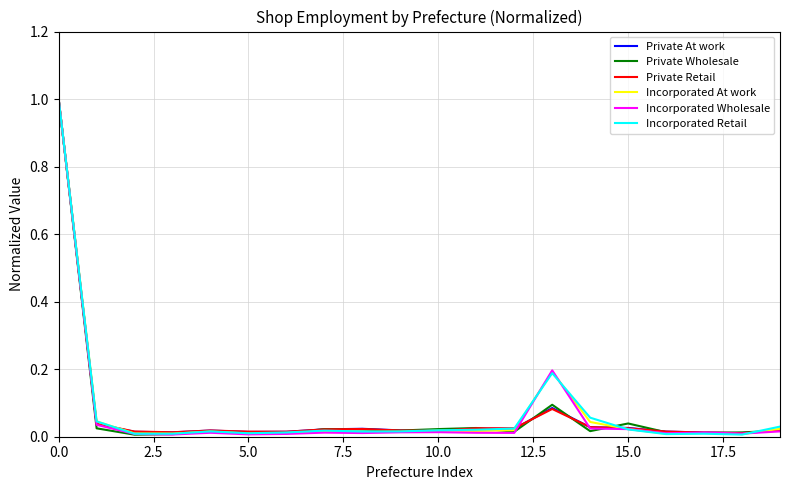

What is the maximum value shown in the chart?

1.0